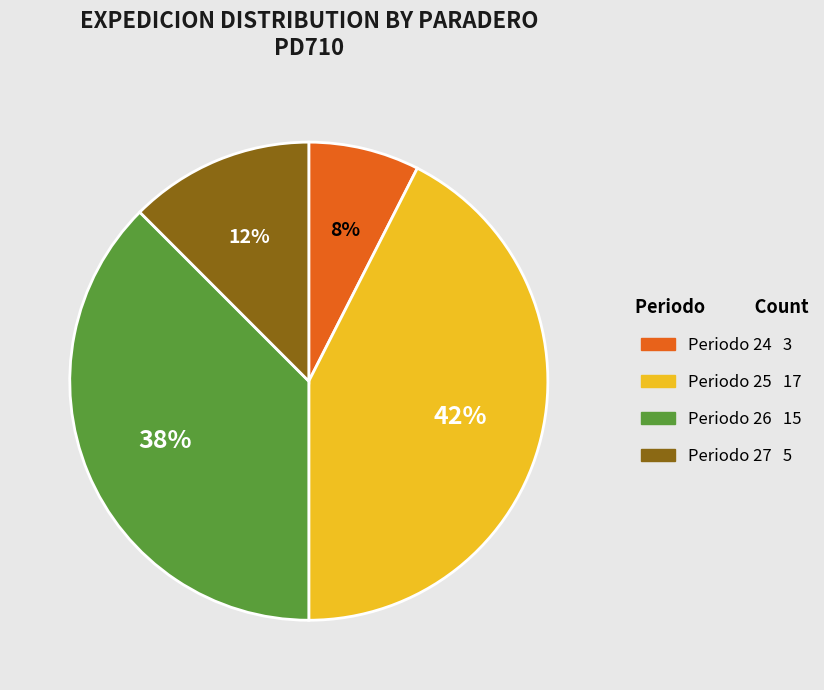

Is there a majority slice in this chart?

No